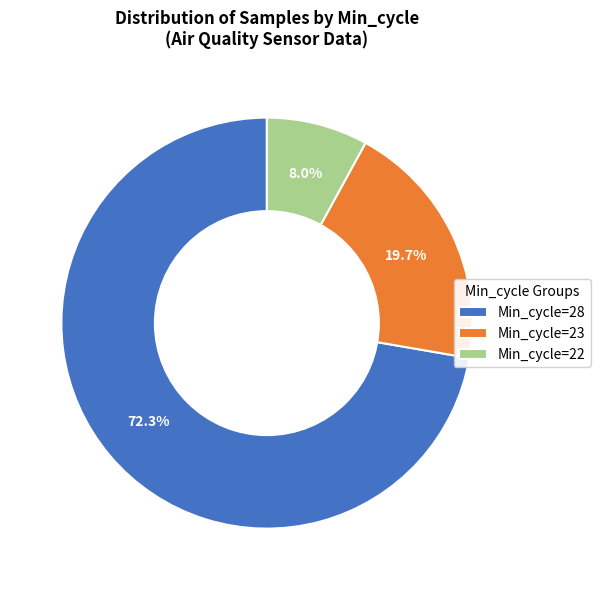

Which category accounts for the majority?

Min_cycle=28